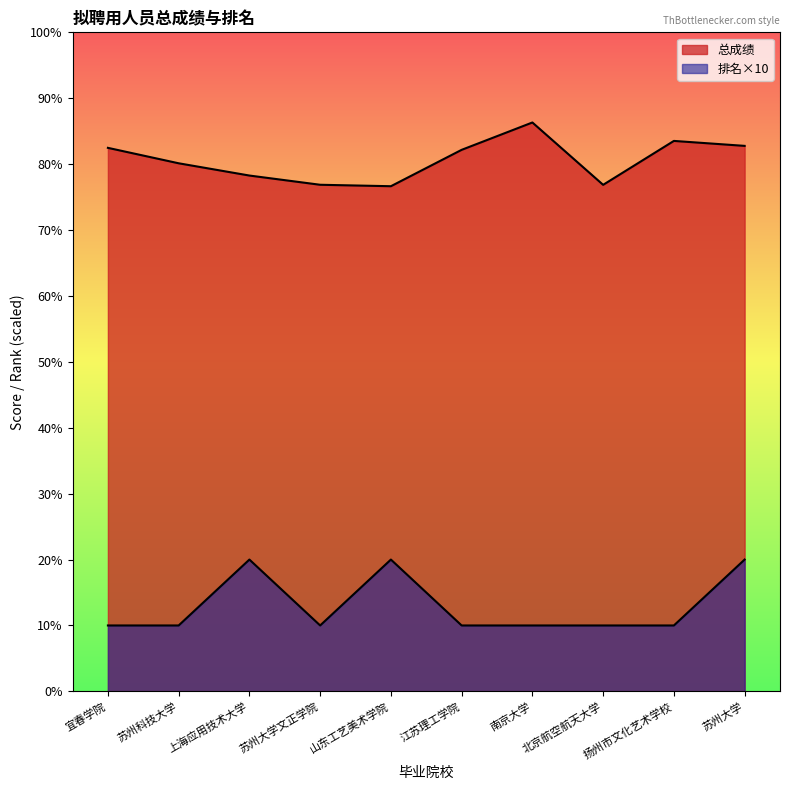

Which series has the largest range (max minus min)?

排名